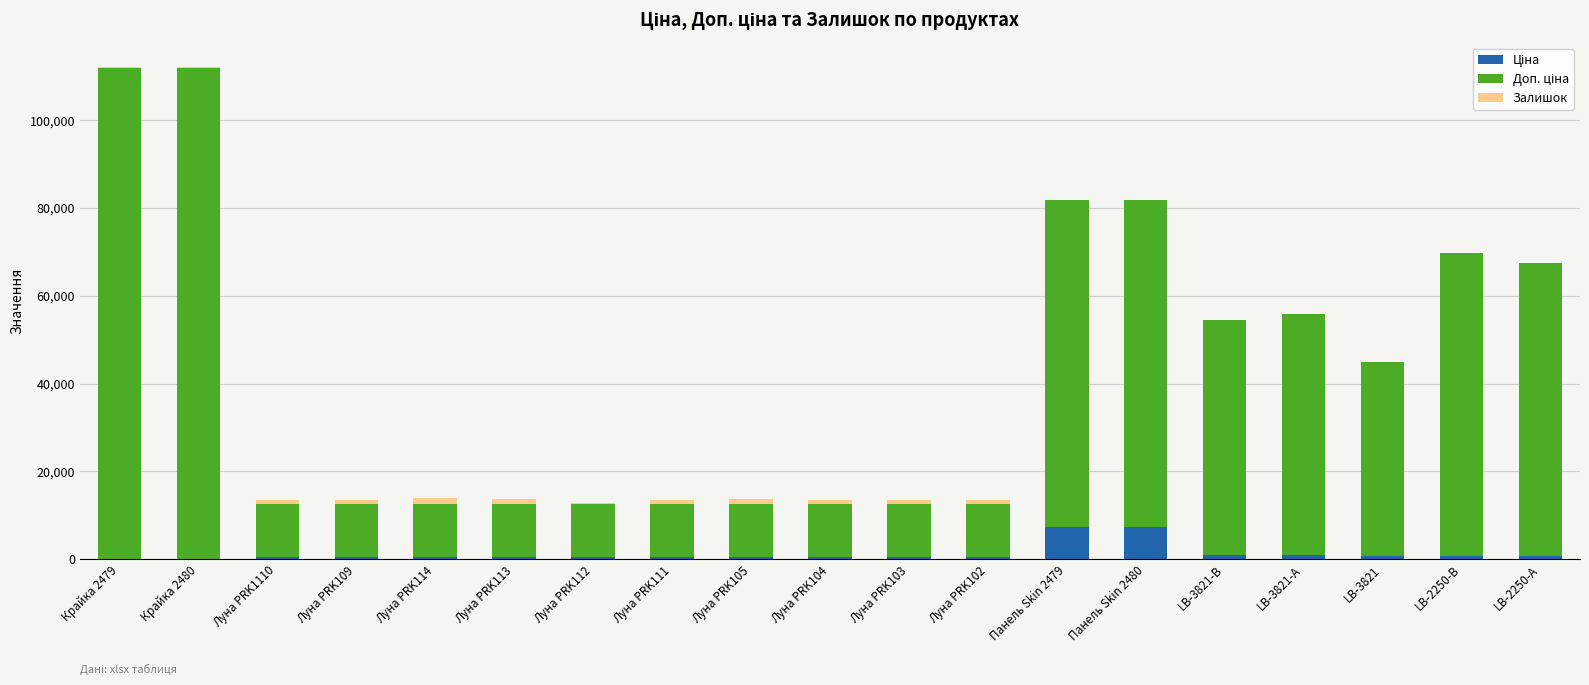

At which label does Ціна reach its peak?

Панель Skin 2479